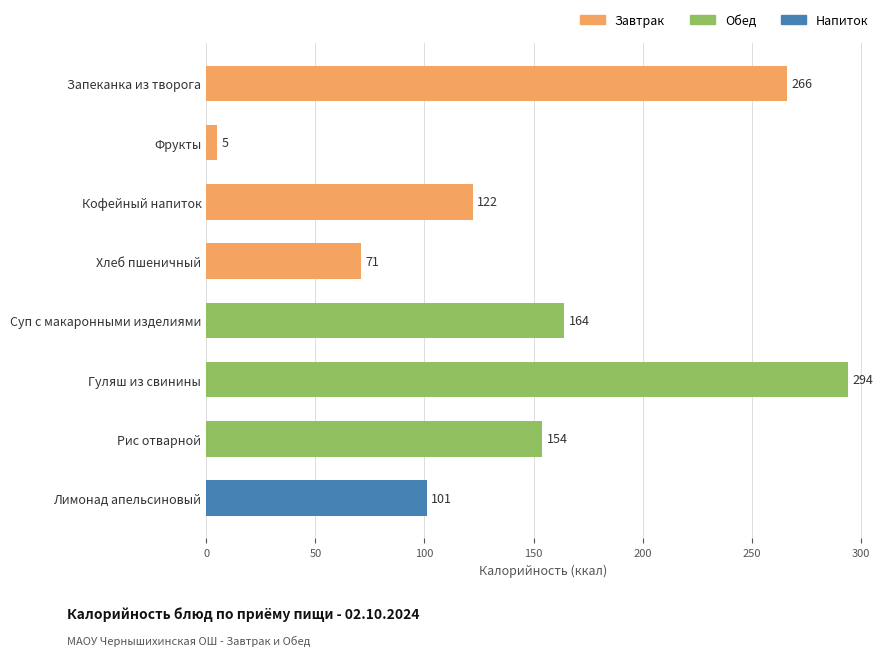

What is the sum of the values at Суп с макаронными изделиями and Рис отварной?

318